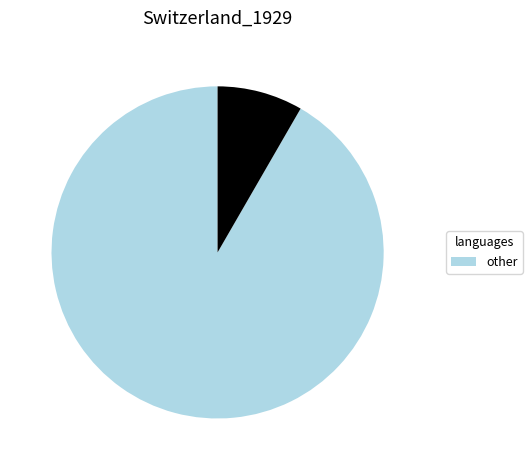

Is there any slice that represents more than half of the pie?

Yes